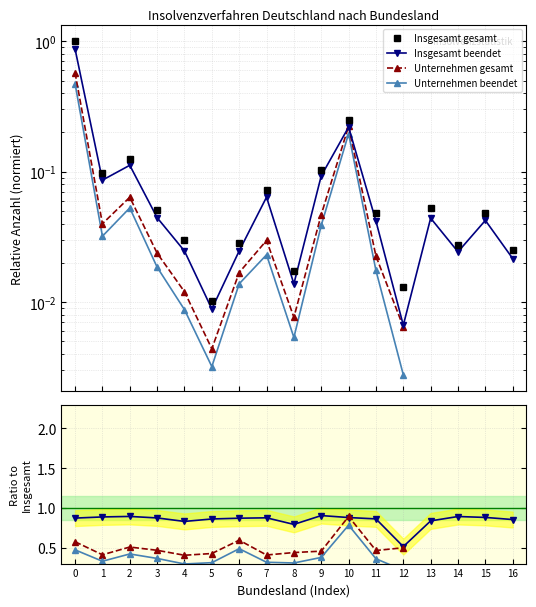

True or false: Insgesamt - Eröffnete Verfahren has a value of 0.1 at 2.

True